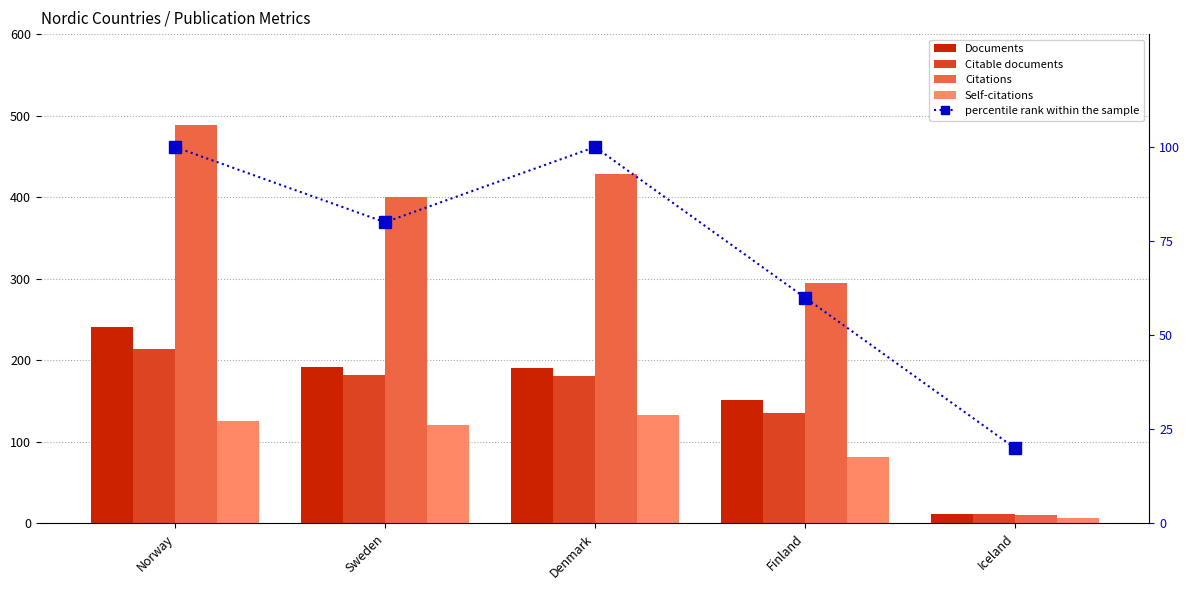

Which has a higher value, Denmark or Norway?

Norway